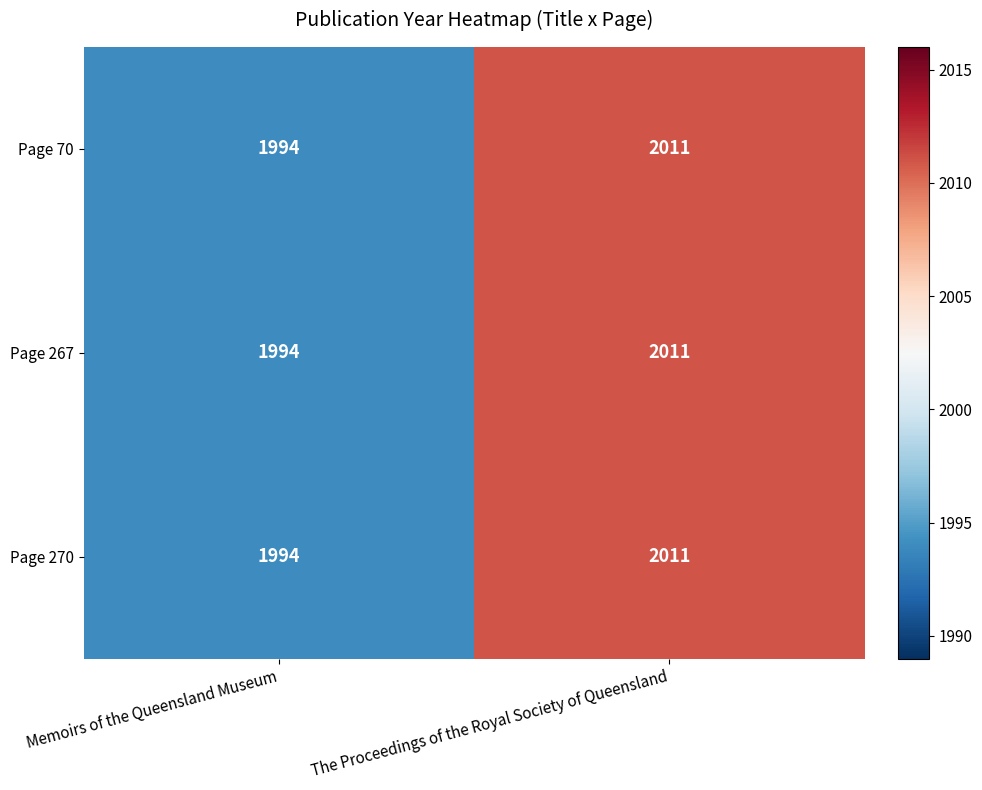

Reading right to left, transcribe all the data shown in this chart.

Page 70: The Proceedings of the Royal Society of Queensland=2011	Memoirs of the Queensland Museum=1994
Page 267: The Proceedings of the Royal Society of Queensland=2011	Memoirs of the Queensland Museum=1994
Page 270: The Proceedings of the Royal Society of Queensland=2011	Memoirs of the Queensland Museum=1994